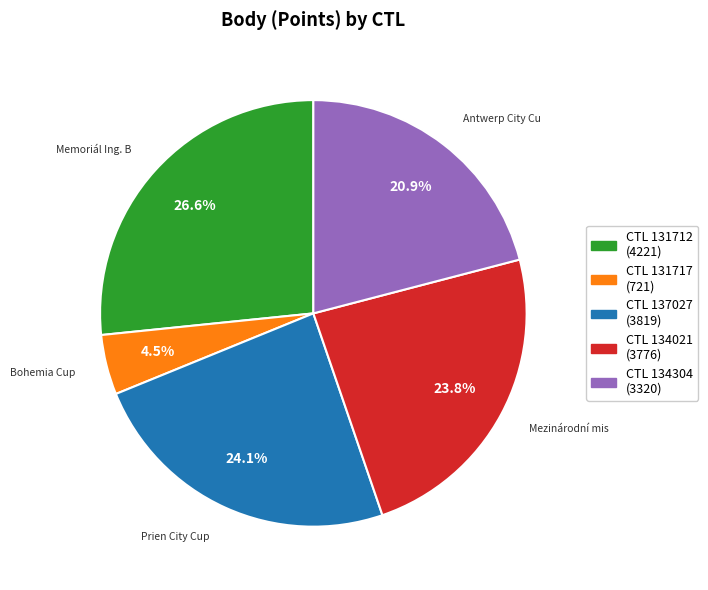

Is there any slice that represents more than half of the pie?

No